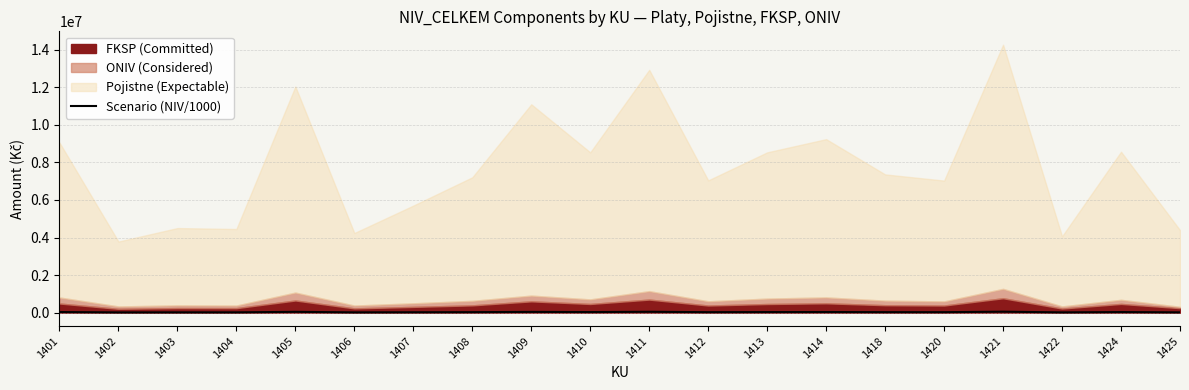

How many interior local valleys (lower than both neighbors) does the data have?

7